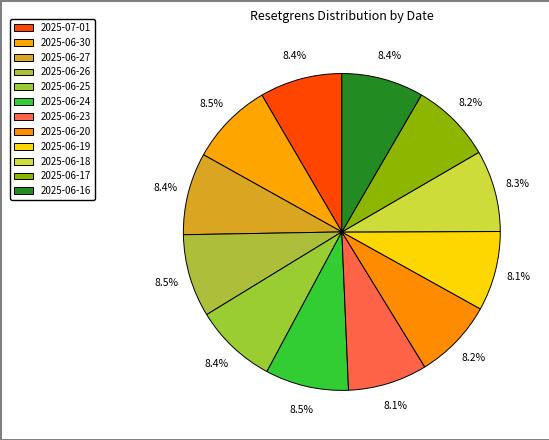

How many slices are in this pie chart?

12